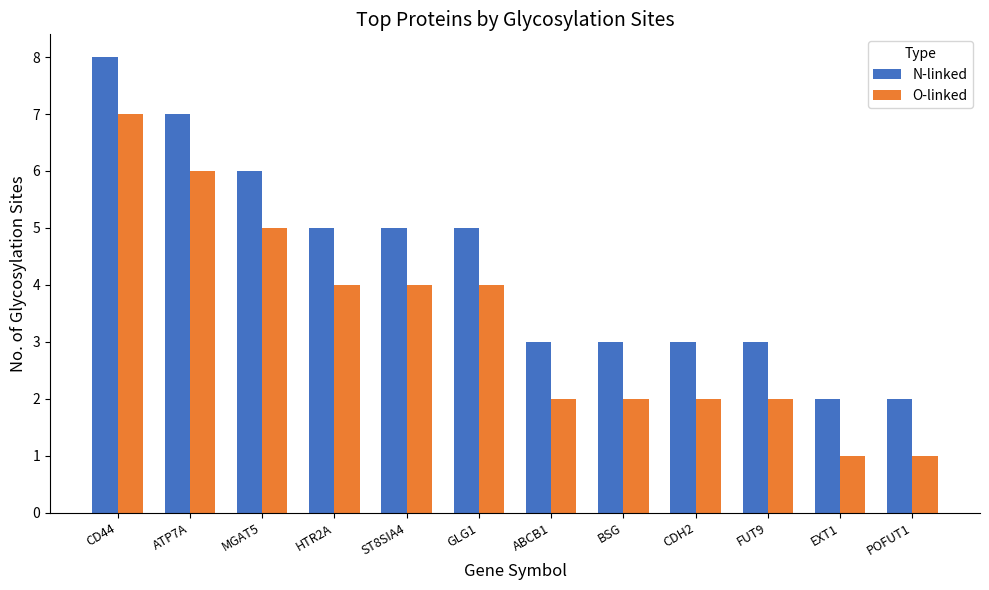

Rank the series at EXT1 from lowest to highest value.

O-linked, N-linked